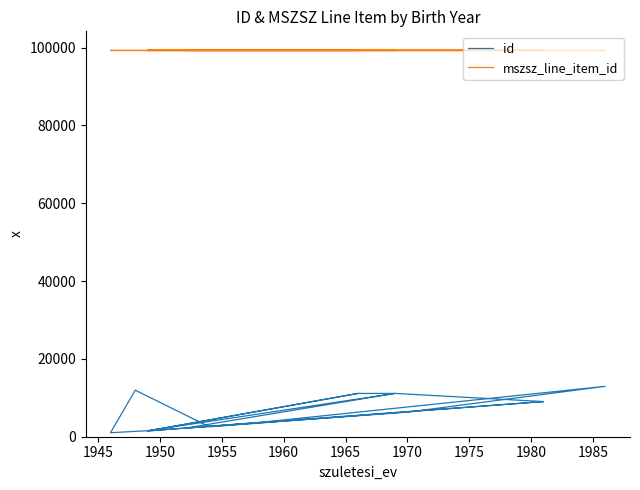

Is it true that id equals 1636 at 1970?

False